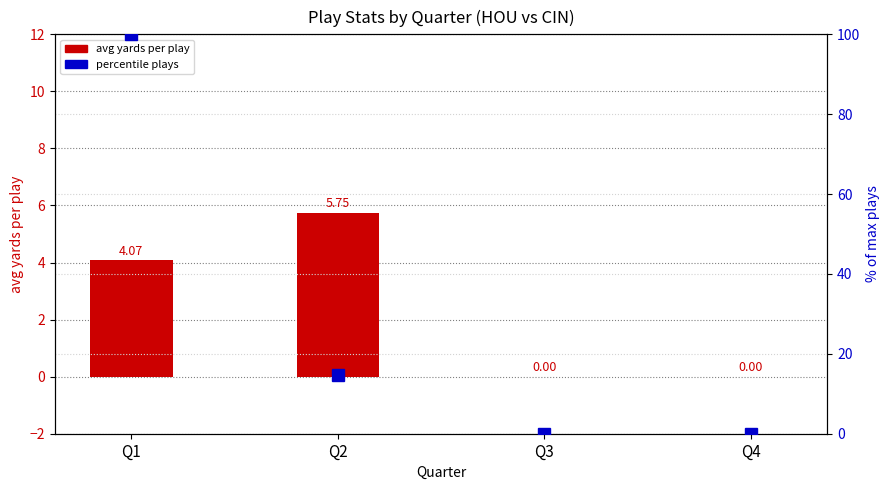

What is the difference between the avg yards per play values at Q4 and Q1?

4.1